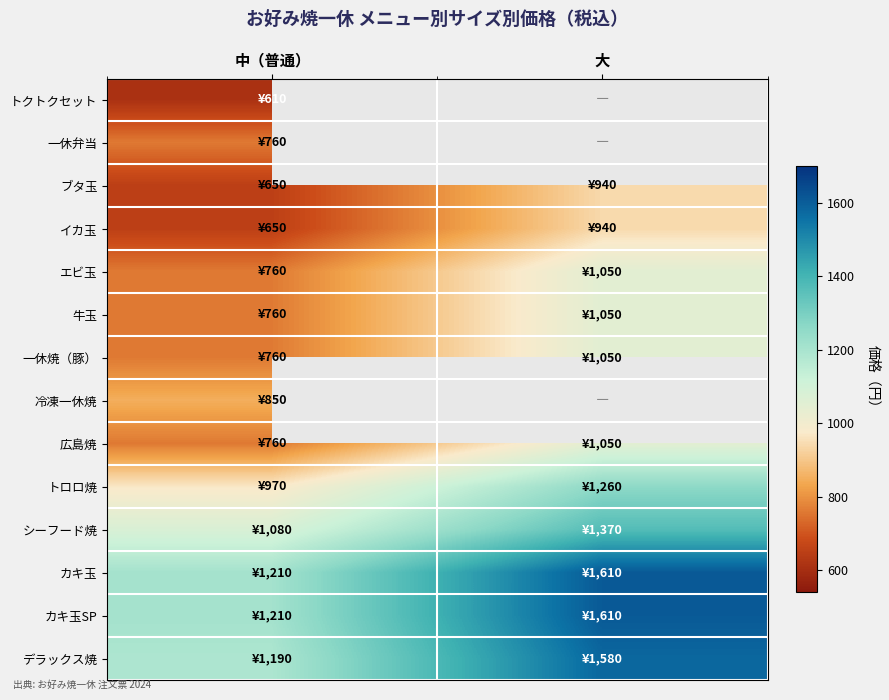

Which series has the largest total across all categories?

カキ玉